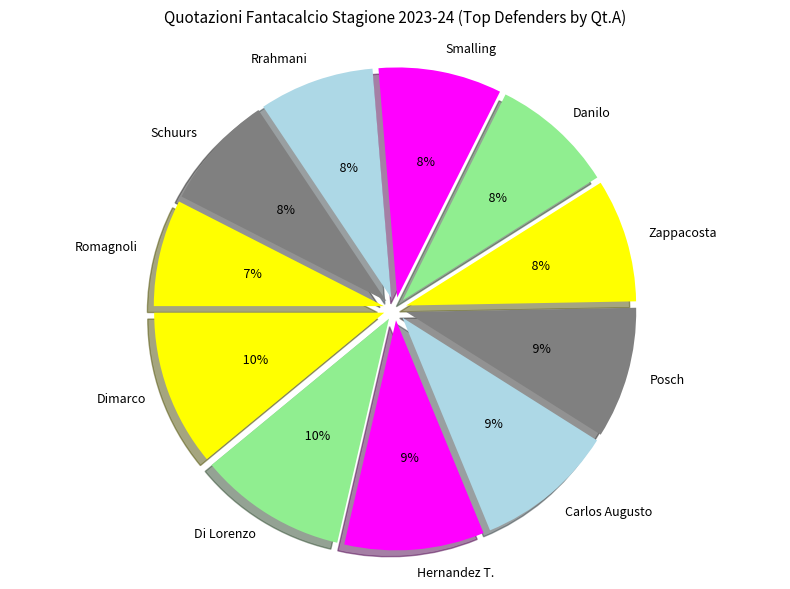

Does any single category account for the majority?

No